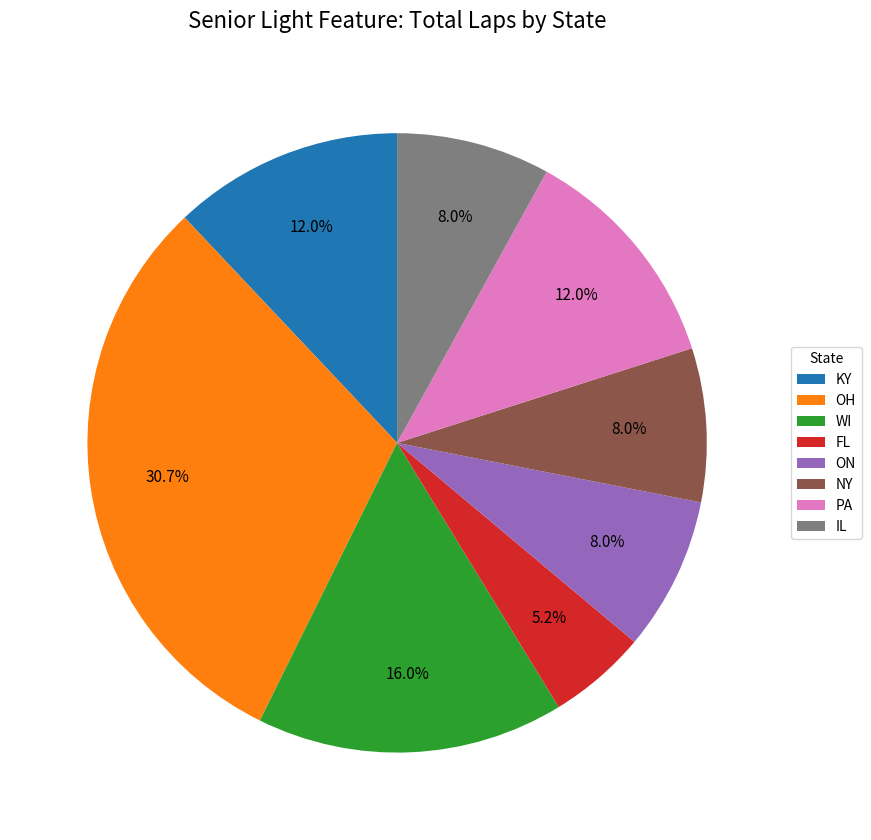

Which has a higher value, PA or IL?

PA